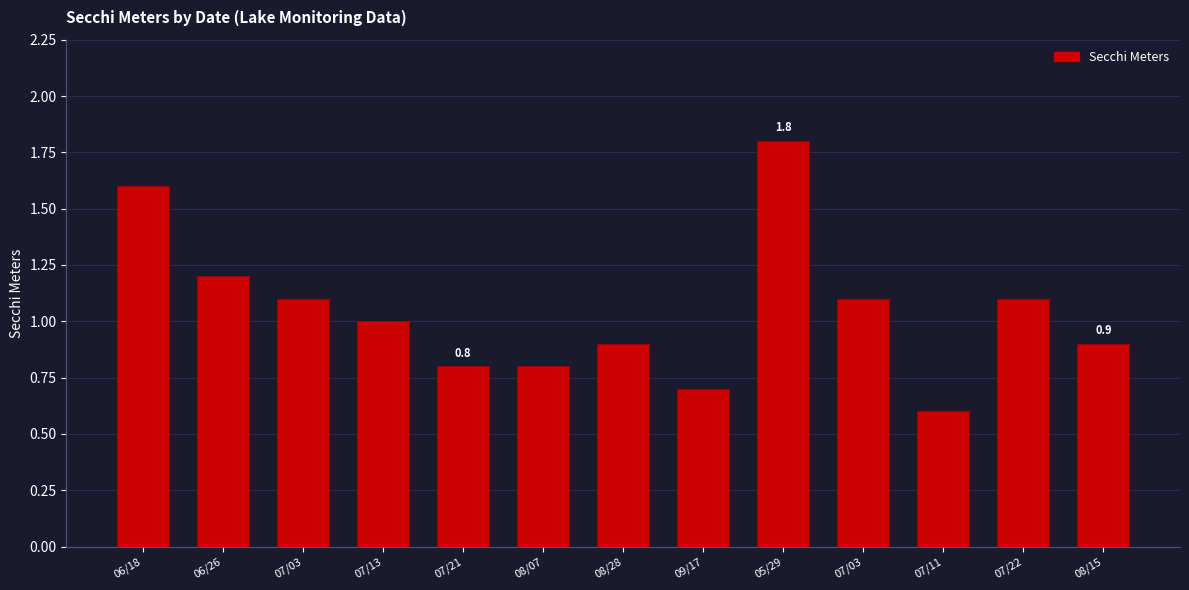

How many data points are less than 1?

6